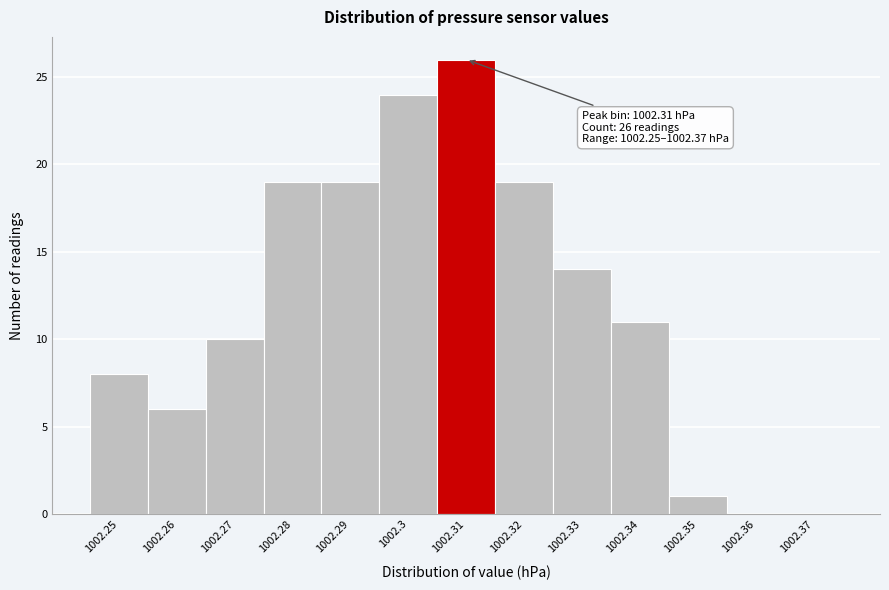

Reading right to left, transcribe all the data shown in this chart.

1002.37=0	1002.36=0	1002.35=1	1002.34=11	1002.33=14	1002.32=19	1002.31=26	1002.3=24	1002.29=19	1002.28=19	1002.27=10	1002.26=6	1002.25=8